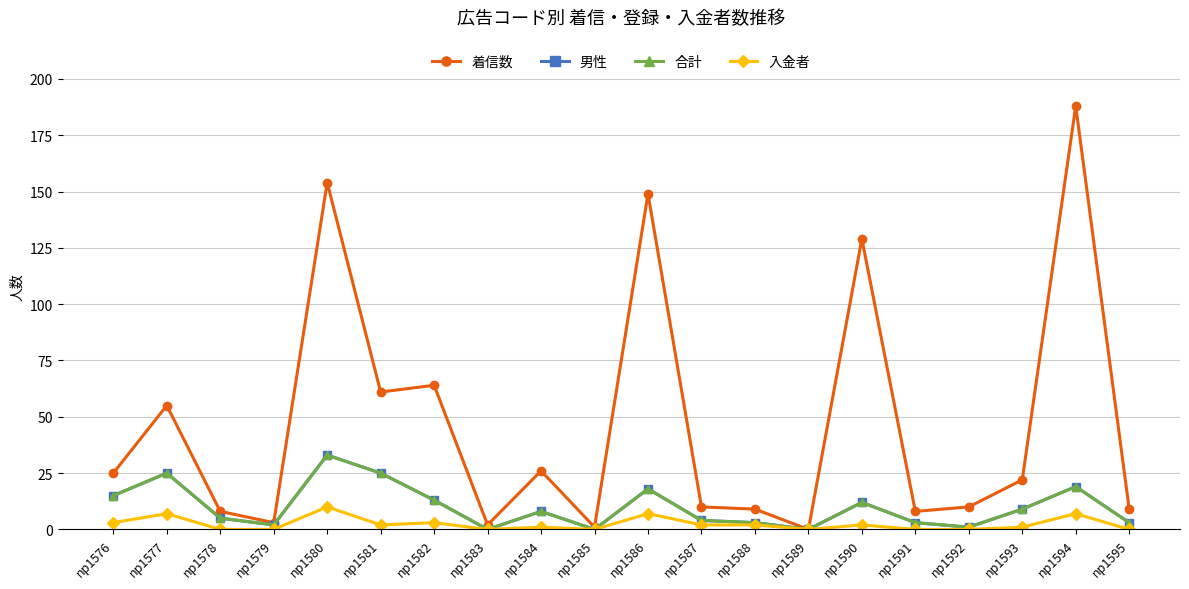

Which category has the lowest value across all series?

np1589